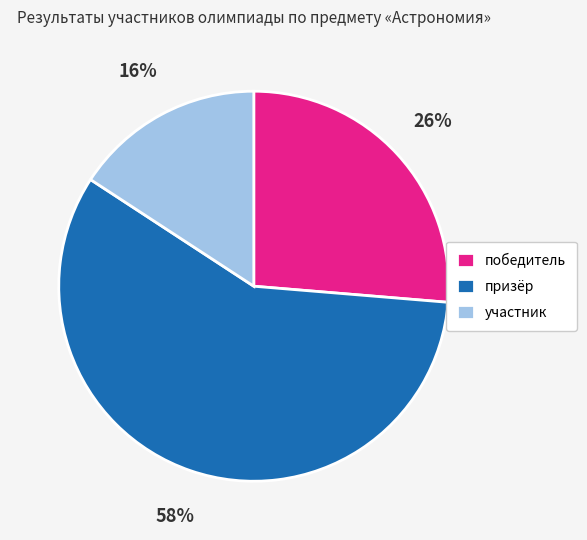

Rank the categories by value from lowest to highest.

участник, победитель, призёр